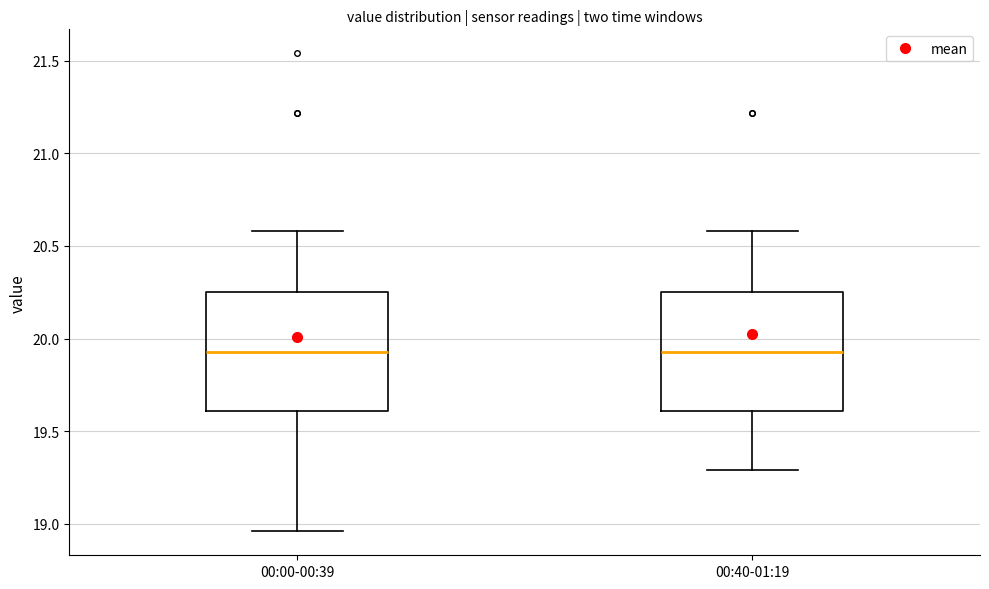

Reading left to right, read every box against the y-axis: the position of its median line, the range the box covers, and the ends of its whiskers. The values are not printed on the chart, so give them approximately, as read against the axis.

00:00-00:39: median 19.95, box 19.60 to 20.25, whiskers 18.95 to 20.60
00:40-01:19: median 19.95, box 19.60 to 20.25, whiskers 19.30 to 20.60